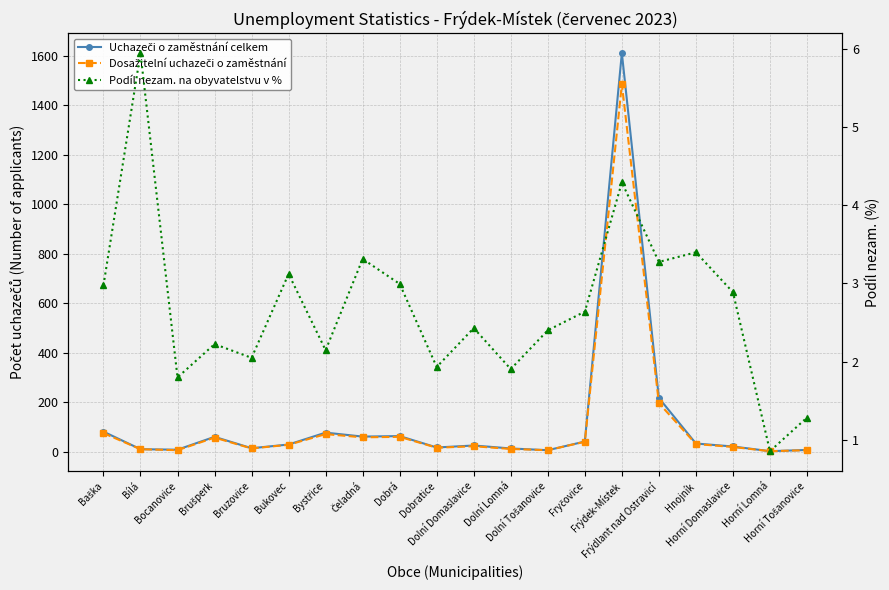

The Podíl nezam. na obyvatelstvu v % series shows 4.1 at Dolní Domaslavice. True or false?

False